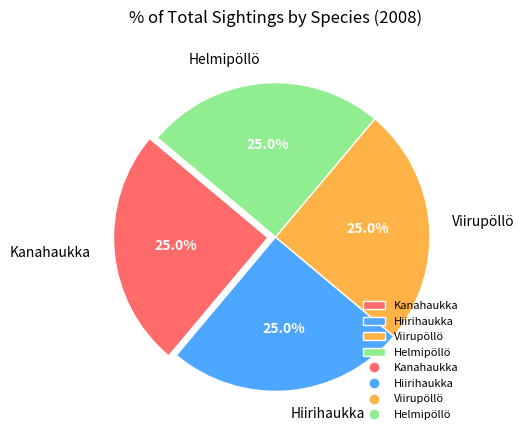

How much of the chart is everything except Viirupöllö?

75.0%